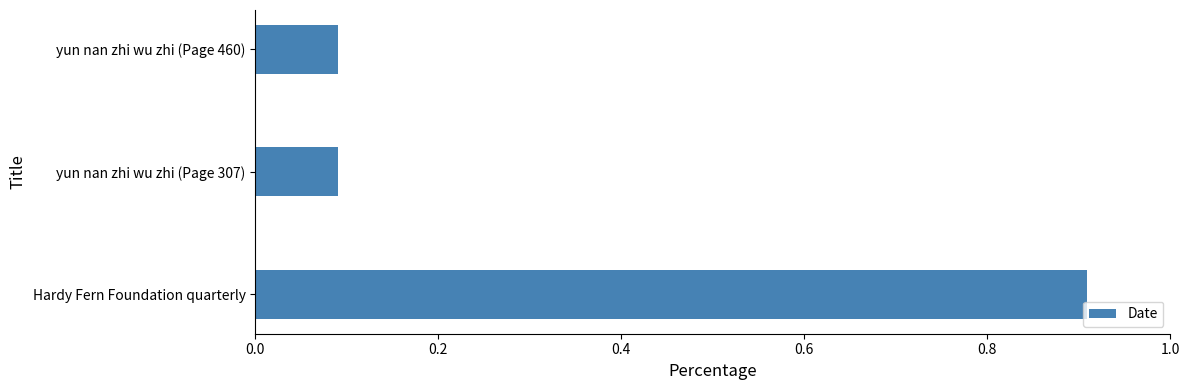

Count the number of data series in this chart.

1